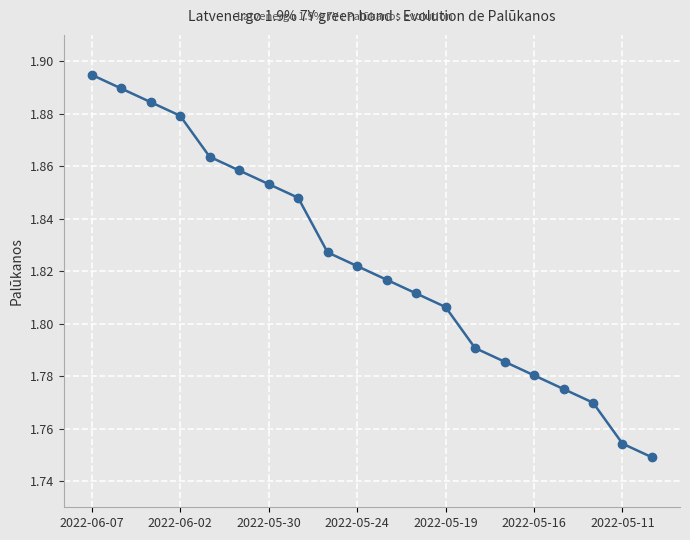

True or false: there are more than 1 points higher than both neighbors.

False